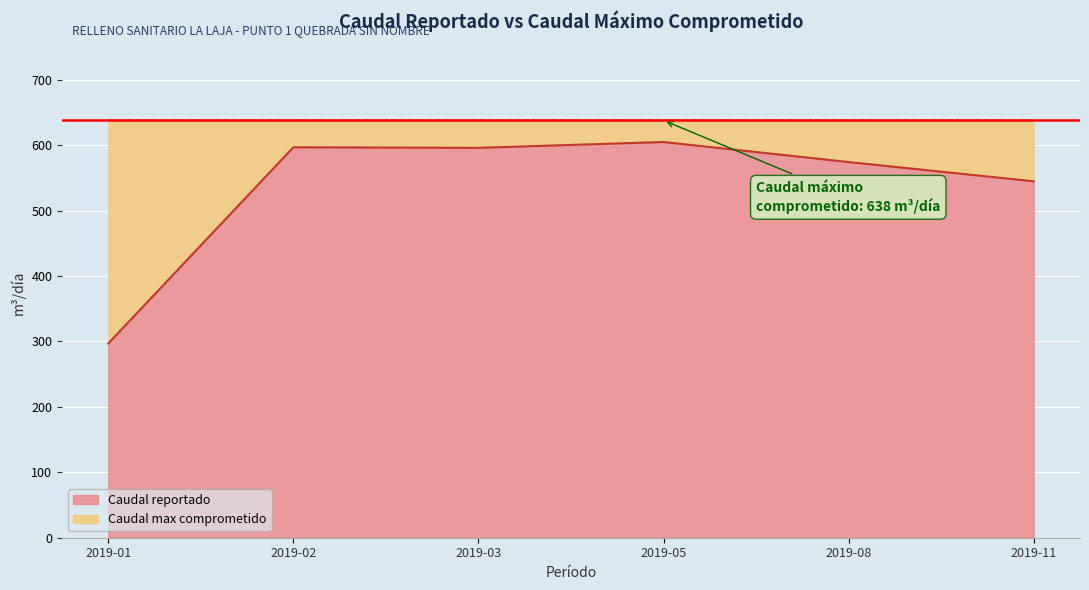

Read the value at 2019-01.

297.0